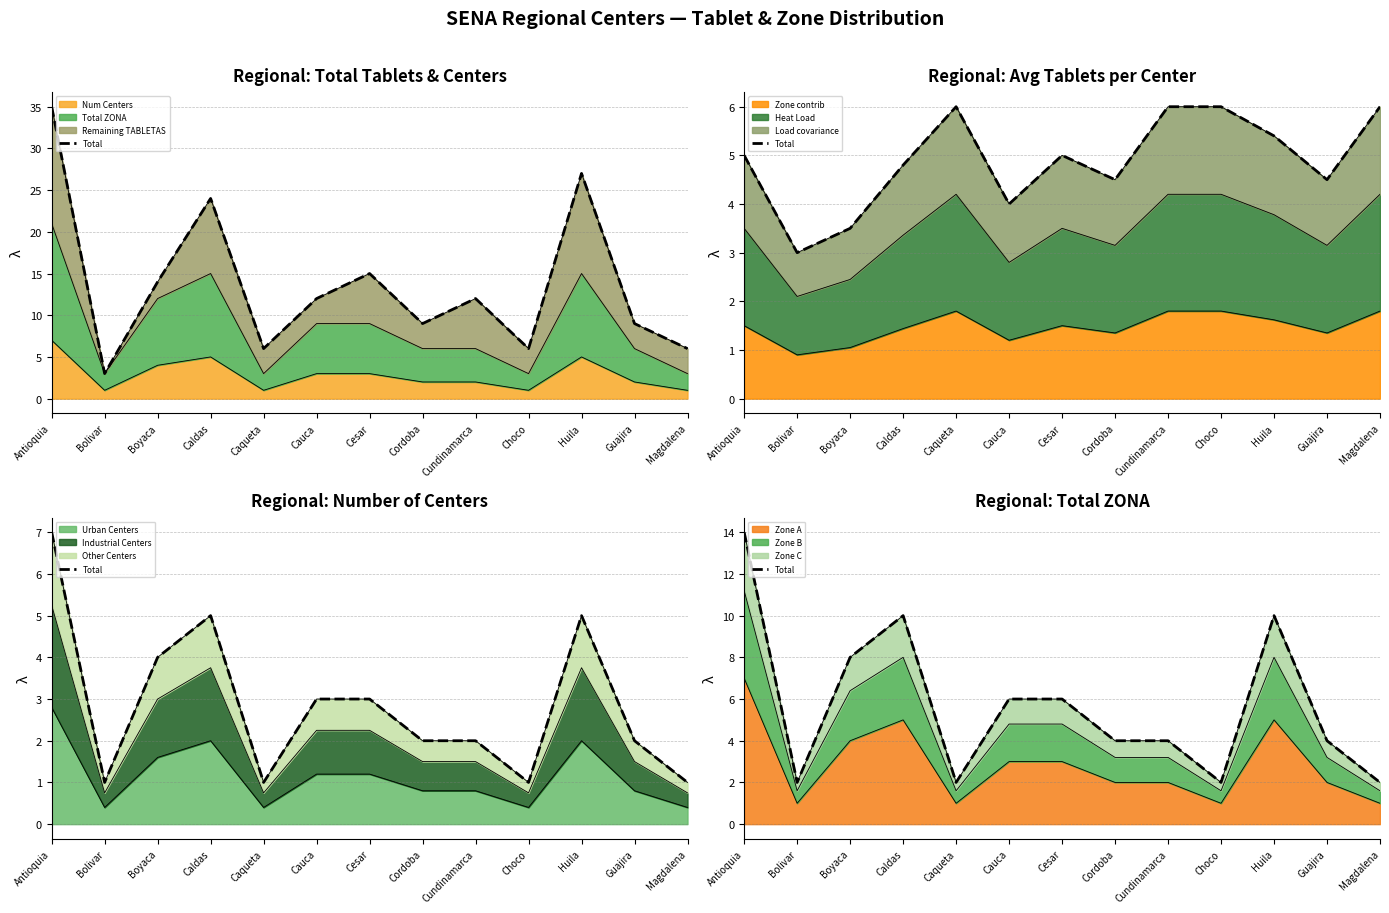

Rank the categories by value from lowest to highest.

Bolivar, Caqueta, Choco, Magdalena, Cordoba, Cundinamarca, Guajira, Cauca, Cesar, Boyaca, Caldas, Huila, Antioquia